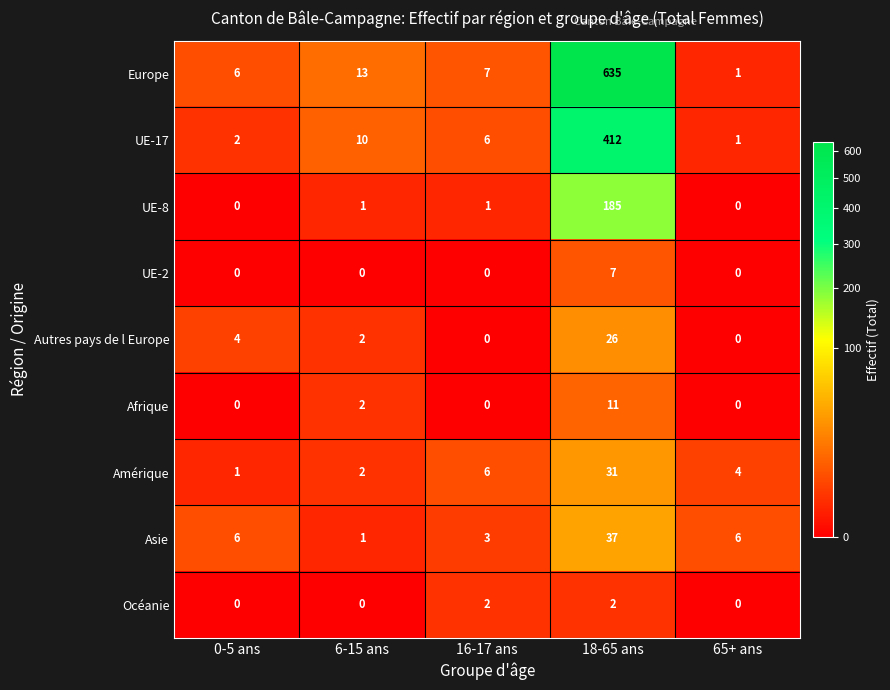

At which label does UE-2 reach its peak?

18-65 ans